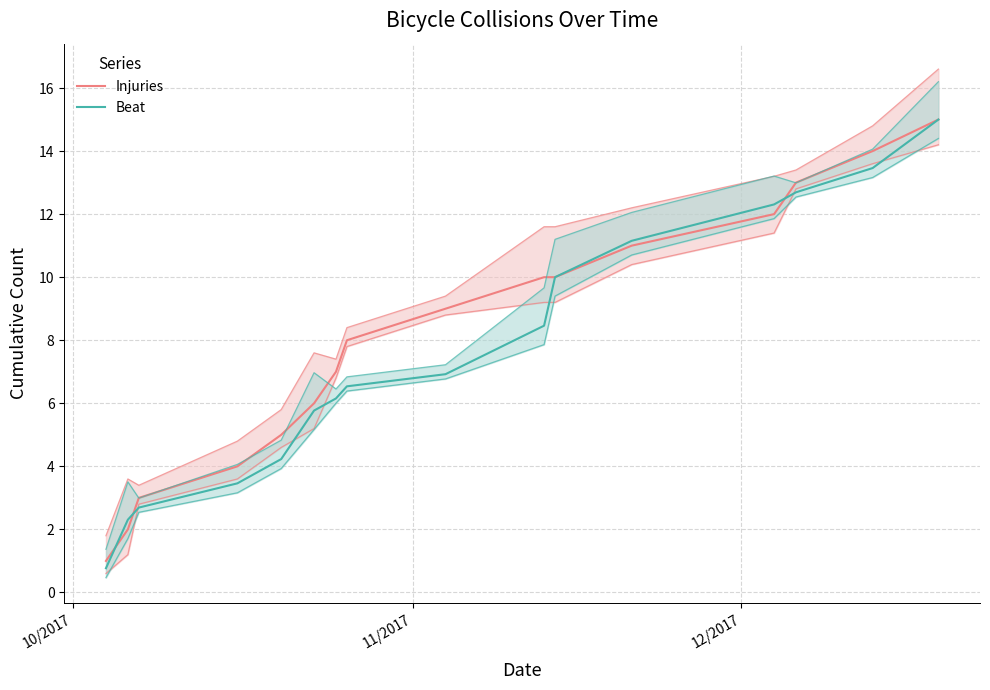

Is it true that Injuries equals 11.6 at 6?

False